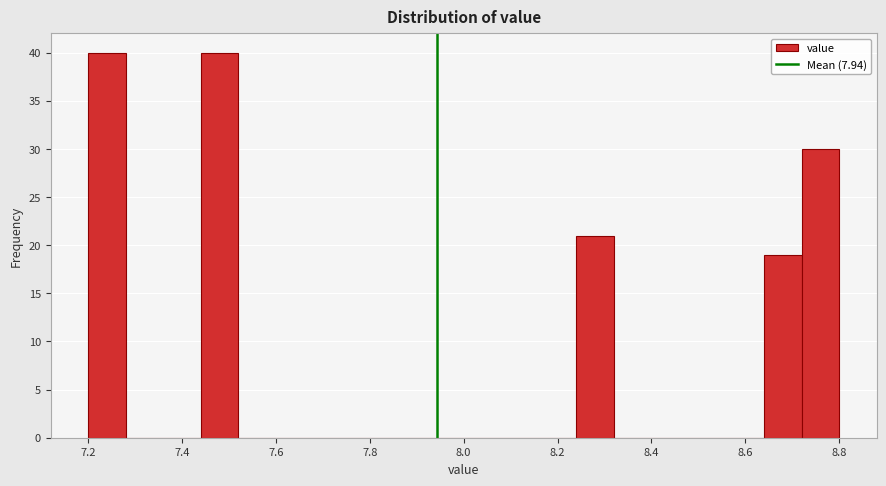

How tall is the bar that spans 8.72 to 8.80 on the x-axis? The values are not printed on the chart, so give them approximately, as read against the axis.

30